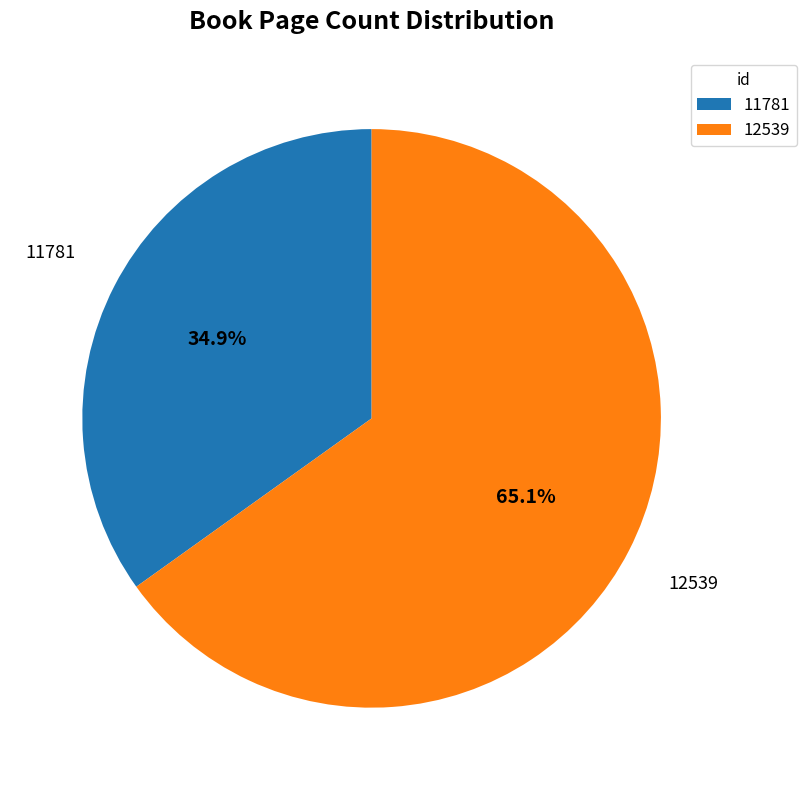

Is there any slice that represents more than half of the pie?

Yes